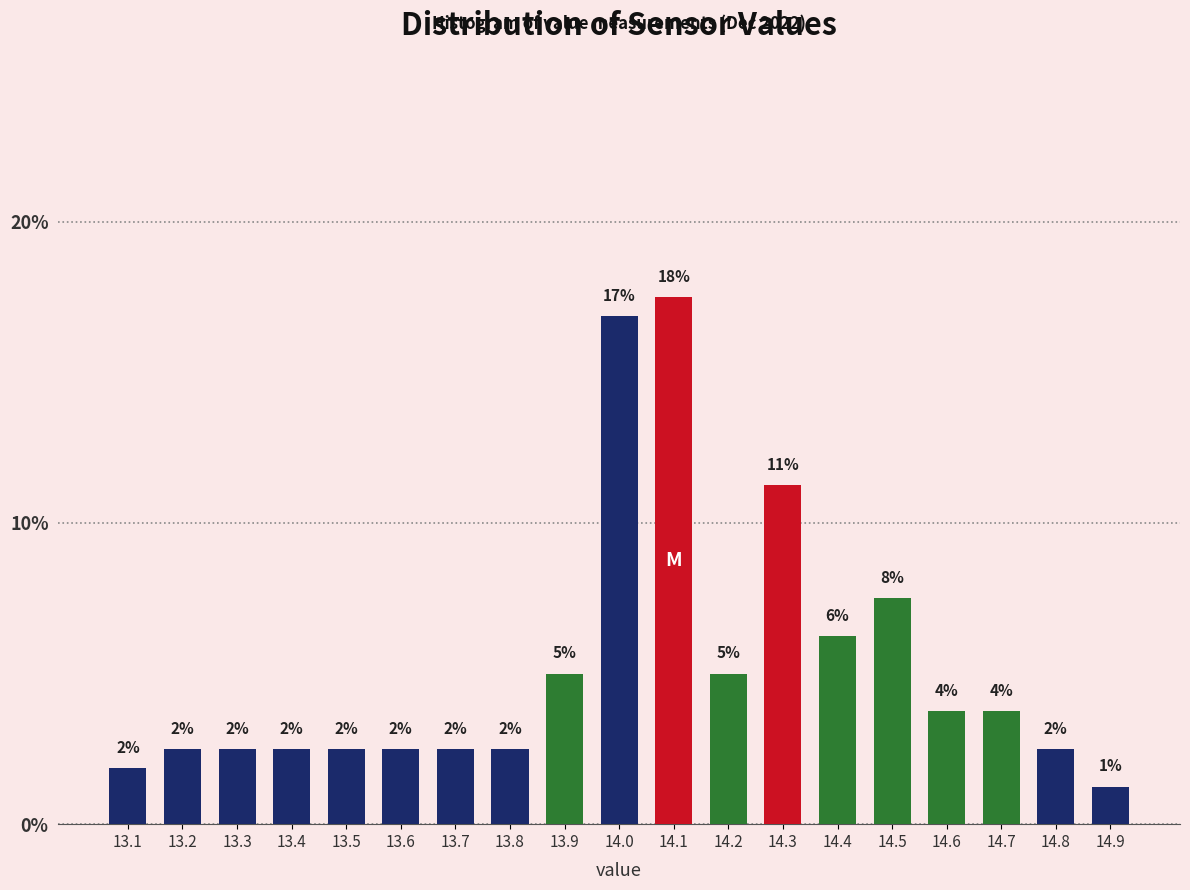

How many bars are there in total?

19